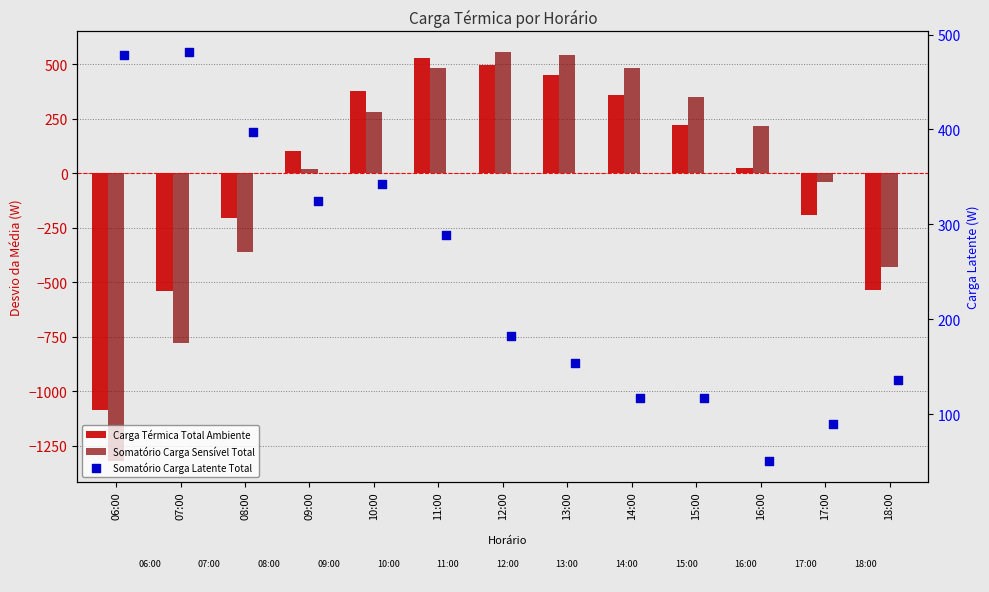

Which series reaches the minimum Y coordinate?

Somatório Carga Sensível Total